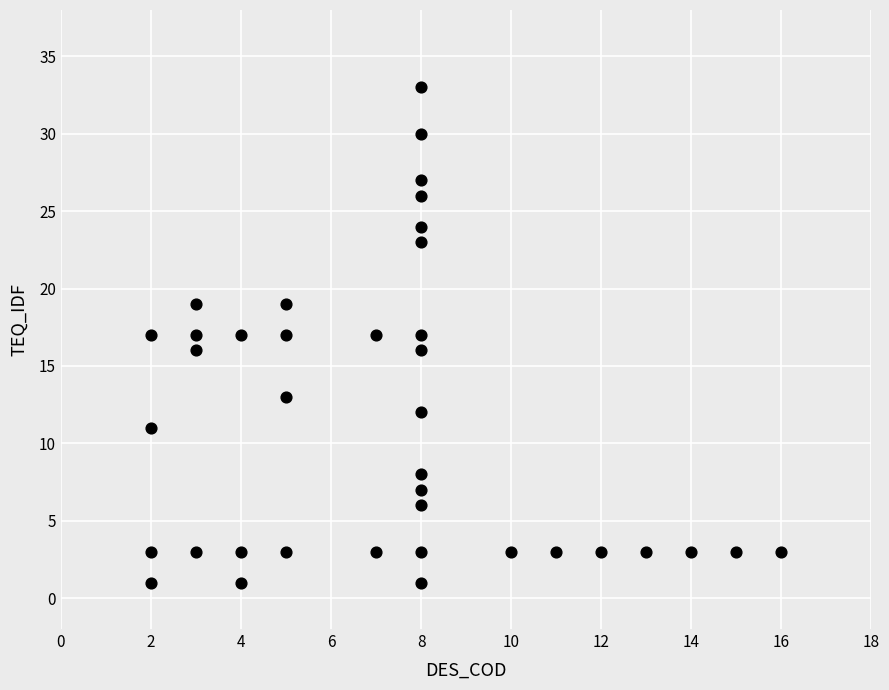

What is the range of X values (max minus min)?

14